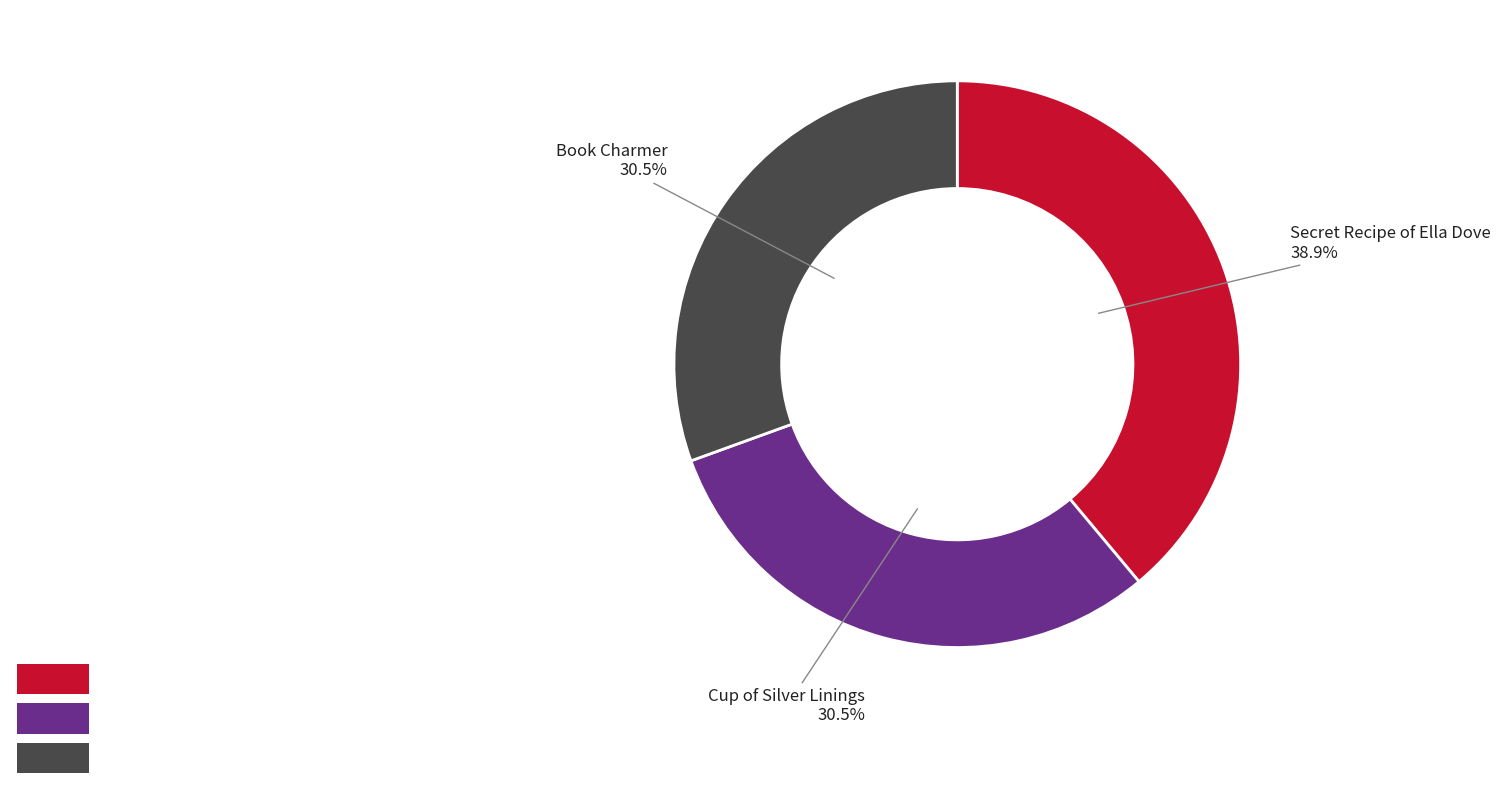

How much of the chart is everything except Book Charmer?

69.5%